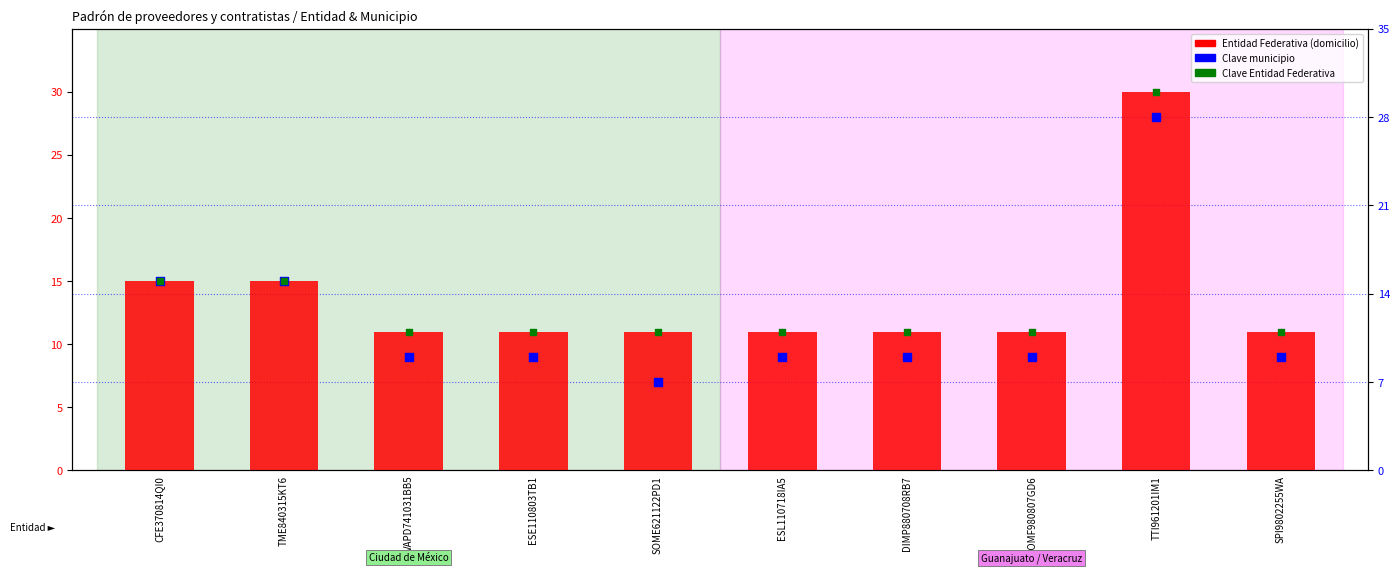

Which series has the largest total across all categories?

Entidad Federativa (domicilio)